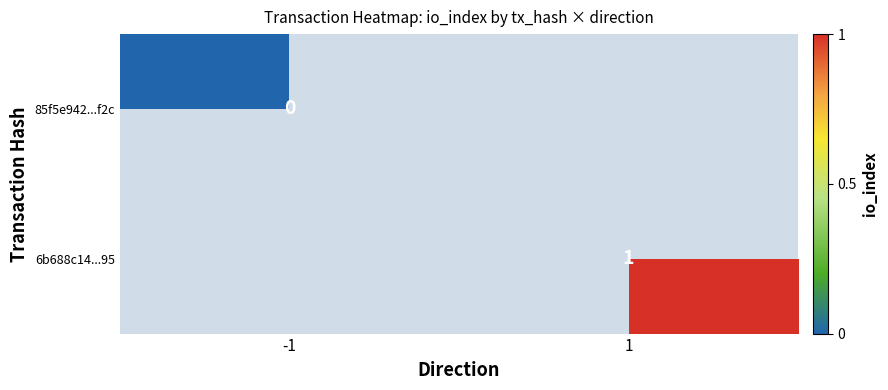

At how many categories does at least one series exceed 0?

1